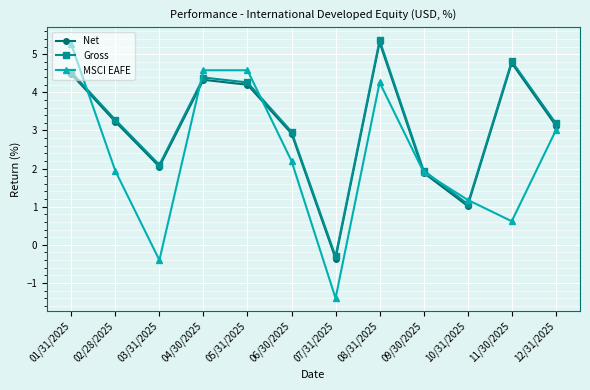

List the labels in order of Net value, smallest first.

07/31/2025, 10/31/2025, 09/30/2025, 03/31/2025, 06/30/2025, 12/31/2025, 02/28/2025, 05/31/2025, 04/30/2025, 01/31/2025, 11/30/2025, 08/31/2025